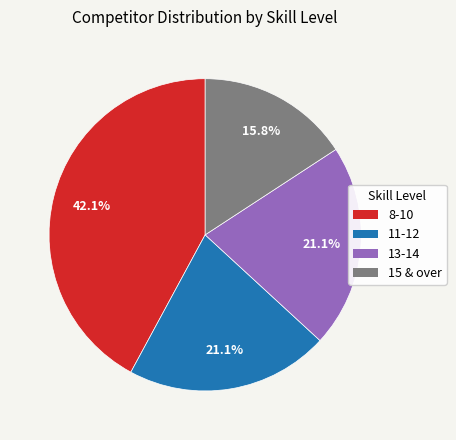

Does any single category account for the majority?

No